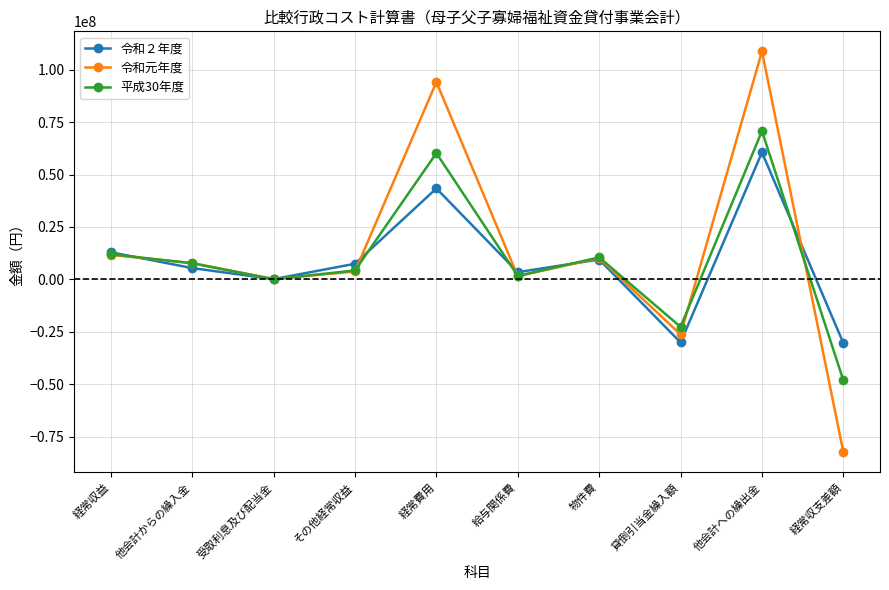

After their last crossing, which series has the higher values: 令和元年度 or 平成30年度?

平成30年度